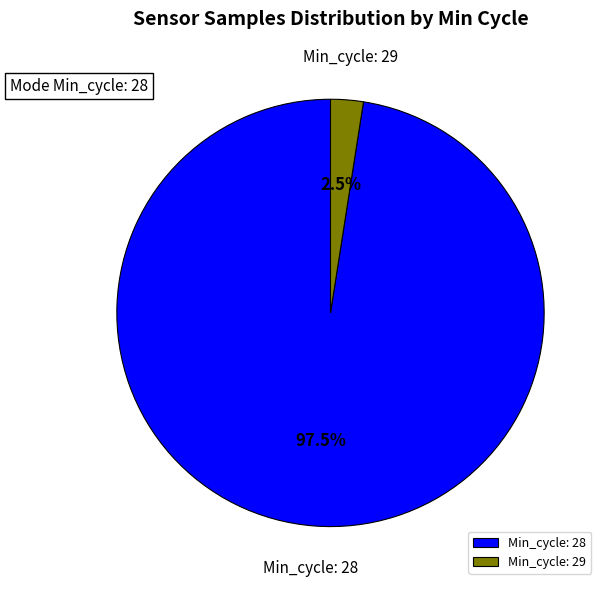

Count the number of slices in the pie.

2